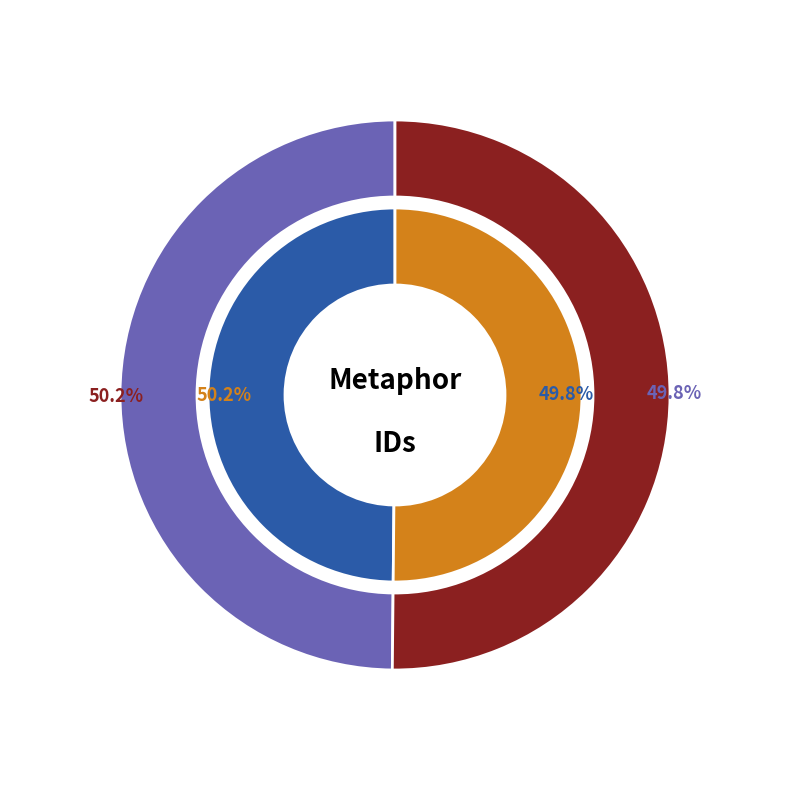

The Such harmony is in immortal souls slice represents 43% of the pie. True or false?

False